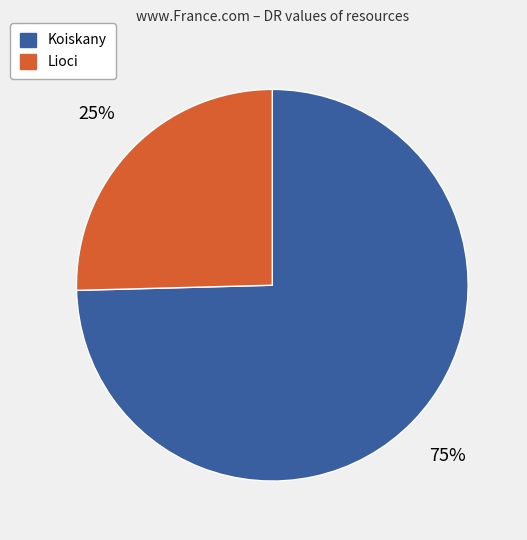

Is it true that Koiskany is 75% of the pie?

True